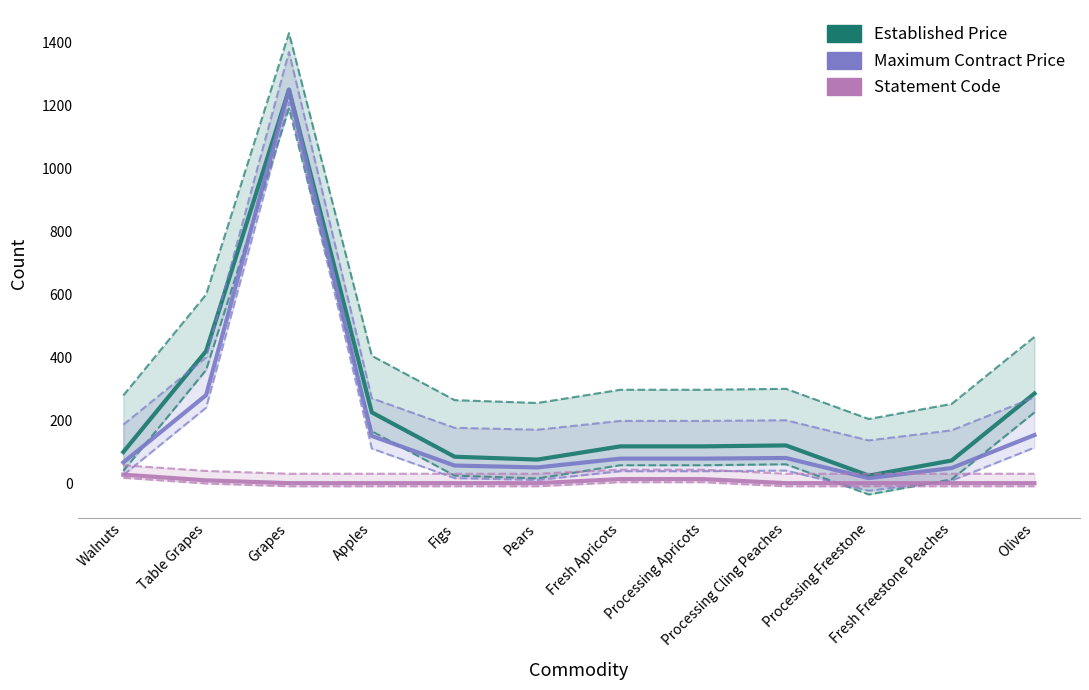

The value of Statement Code at Fresh Apricots is 6. True or false?

False